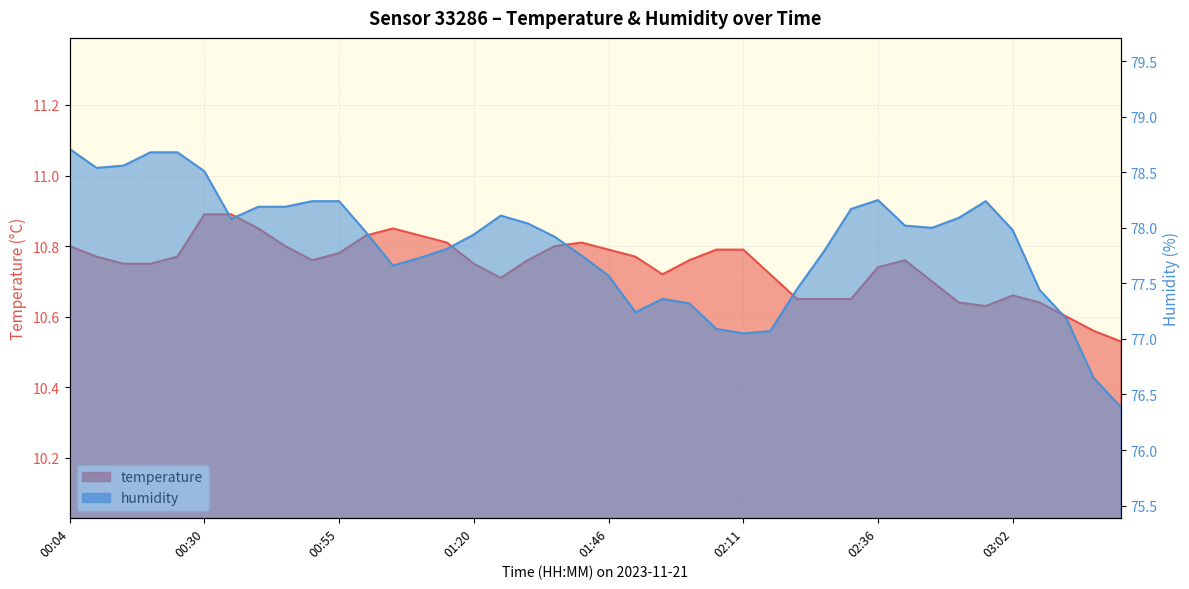

At which category does temperature reach its first local peak?

01:05